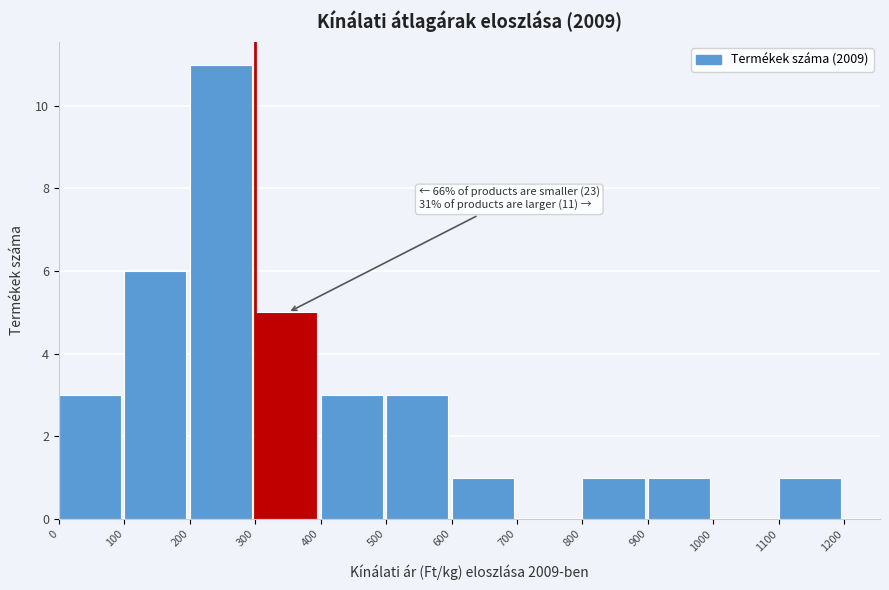

Which range on the x-axis has the tallest bar?

200 to 300